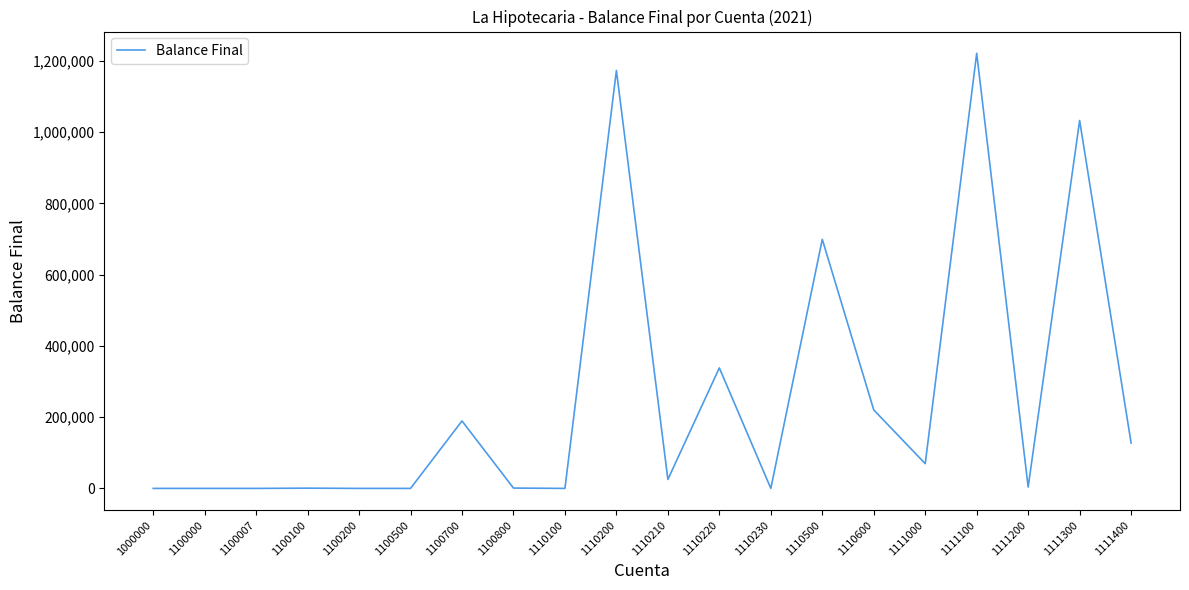

How many values are below 25183?

10